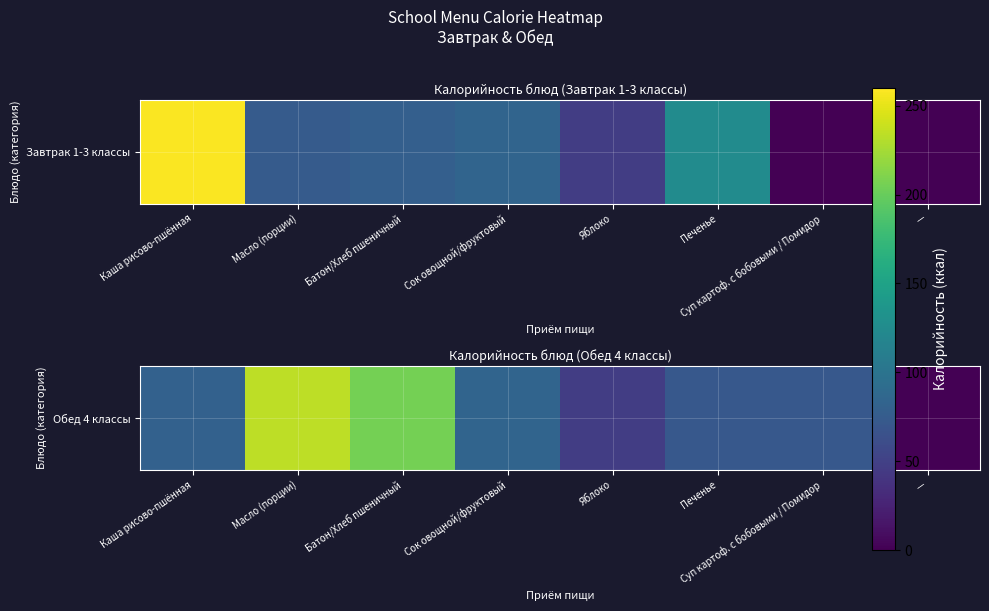

Reading left to right, extract all data points from this chart.

Каша рисово-пшённая=80.3	Масло (порции)=234.2	Батон/Хлеб пшеничный=205.3	Сок овощной/фруктовый=83.4	Яблоко=47.0	Печенье=71.1	Суп картоф. с бобовыми / Помидор=71.1	—=0.0